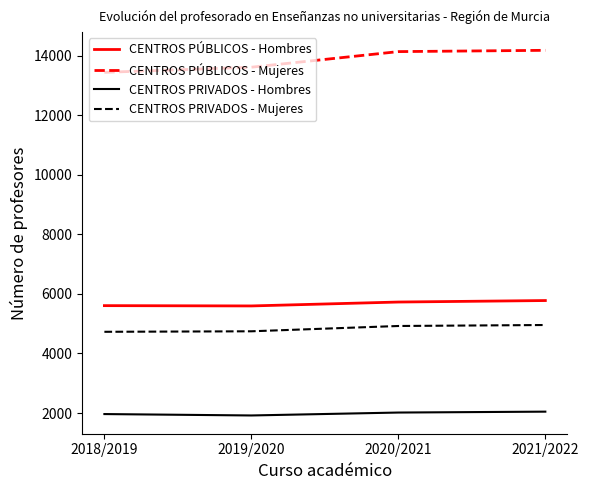

What is the difference between the maximum and minimum values in the CENTROS PÚBLICOS - Mujeres series?

740